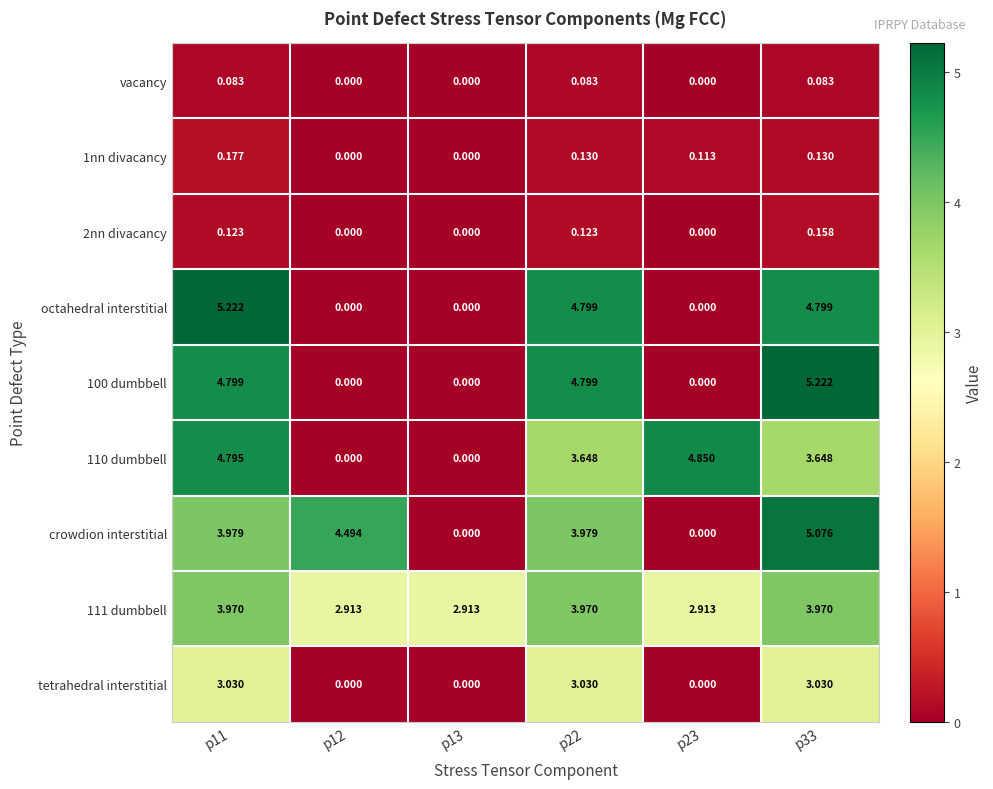

At p33, list the series in order from smallest to largest.

vacancy, 1nn divacancy, 2nn divacancy, tetrahedral interstitial, 110 dumbbell, 111 dumbbell, octahedral interstitial, crowdion interstitial, 100 dumbbell